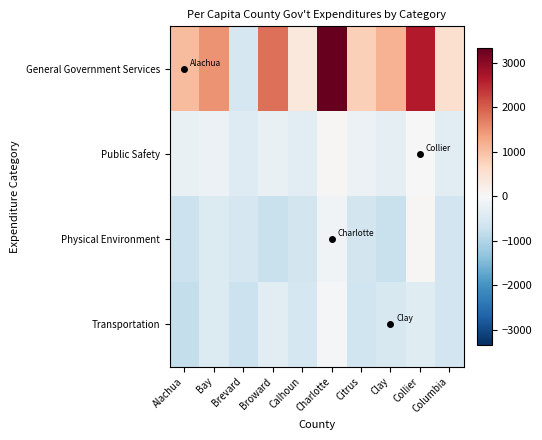

Between Citrus and Clay, which series saw the biggest shift?

General Government Services